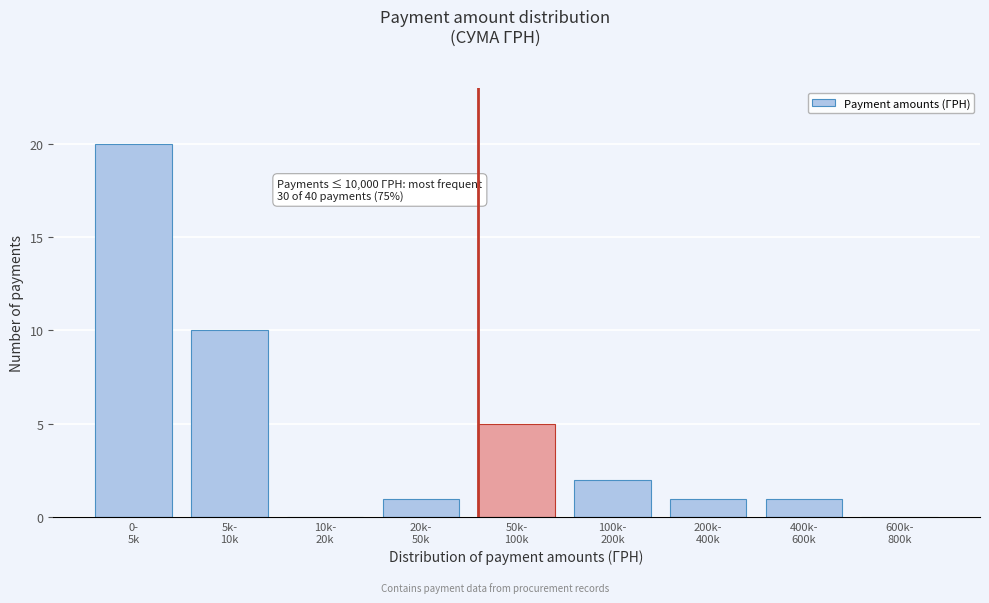

What is the maximum value shown in the chart?

20